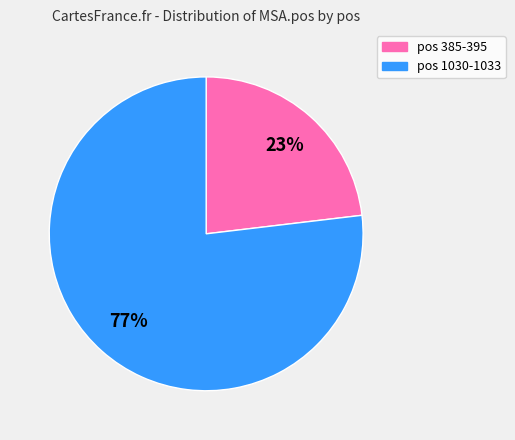

To the nearest percent, what is the difference between the largest and smallest slice percentages?

54%